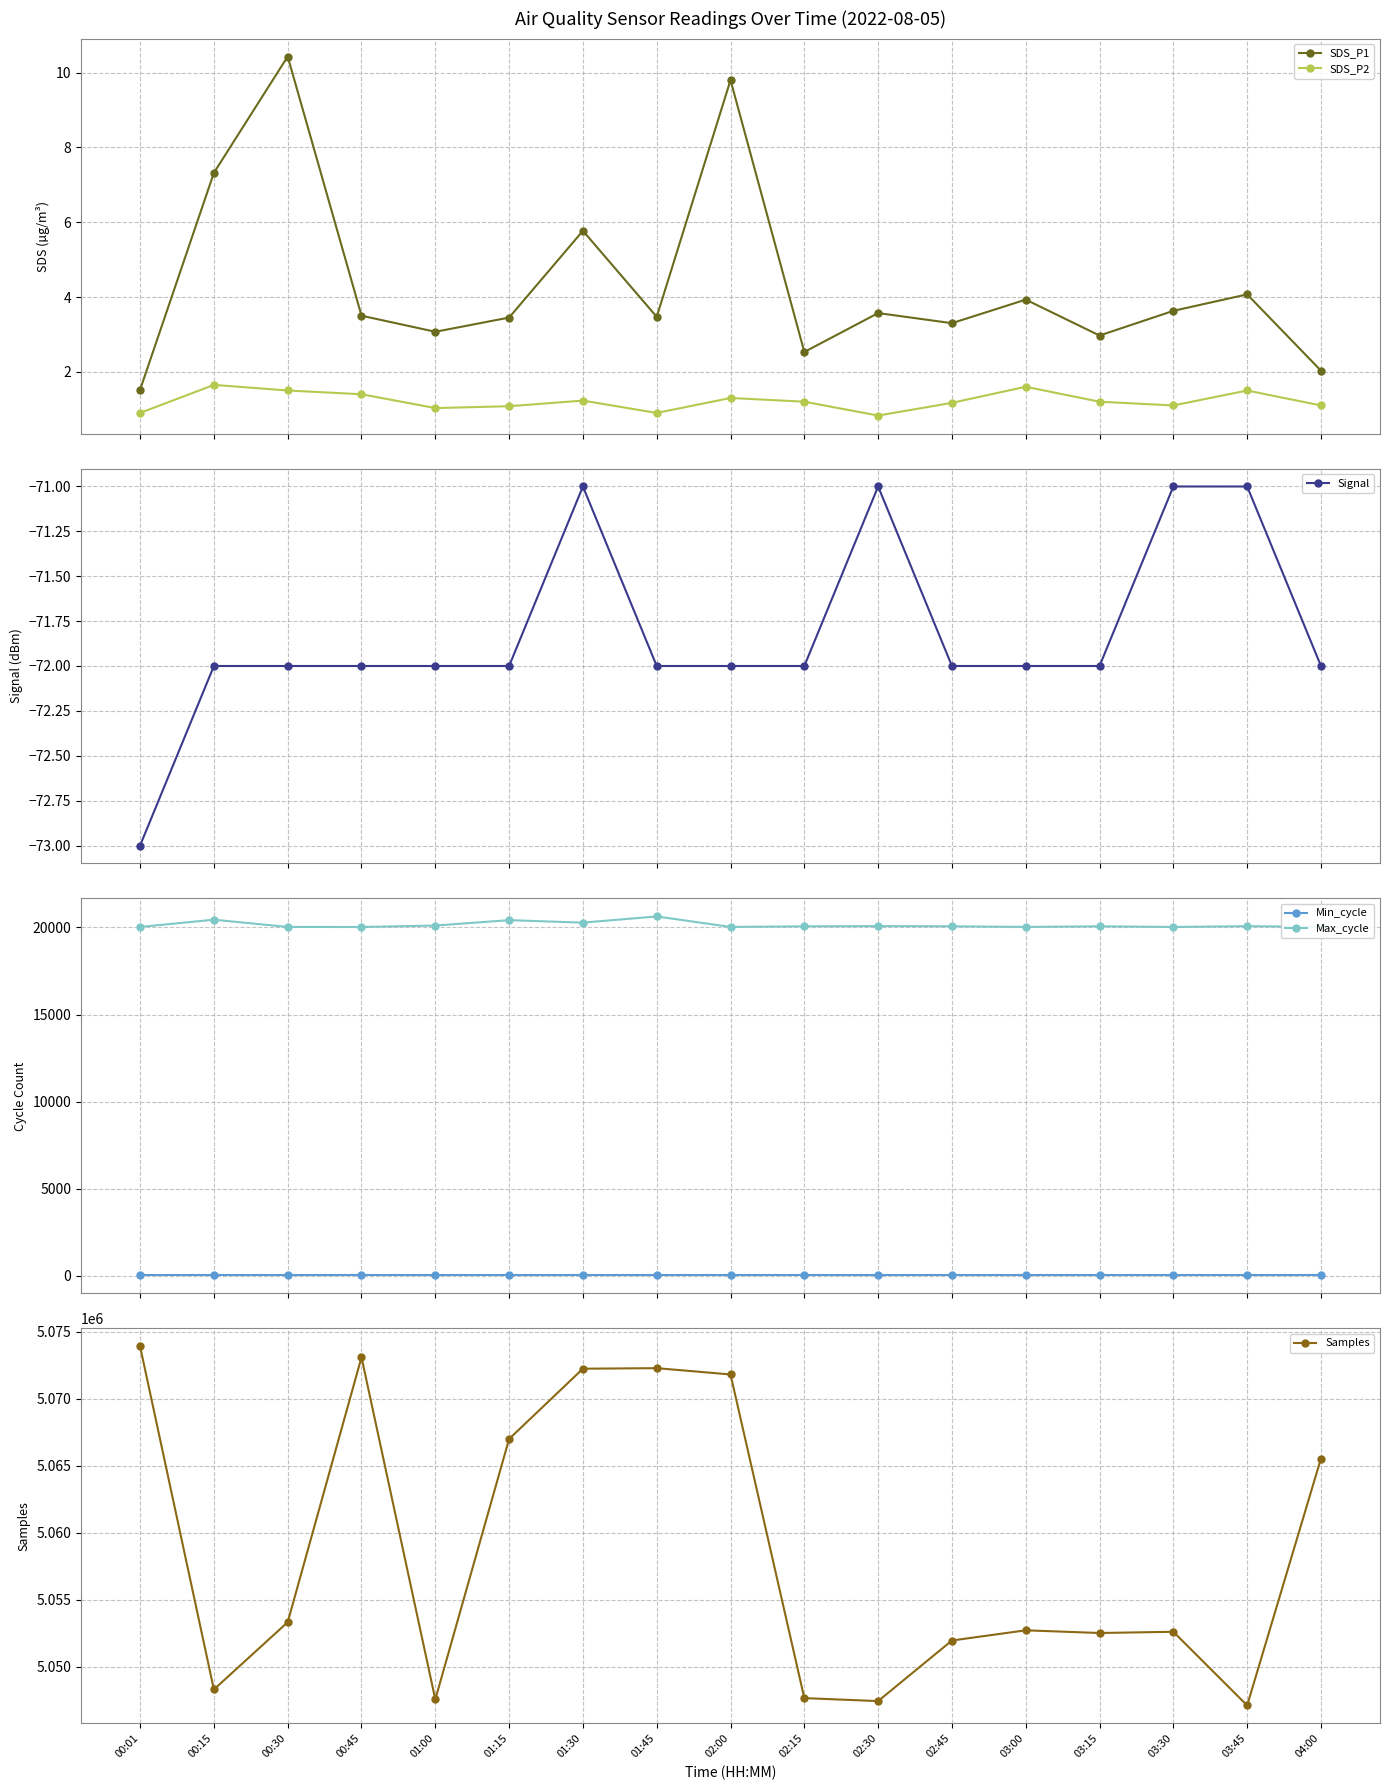

What position from the right is 03:45?

2